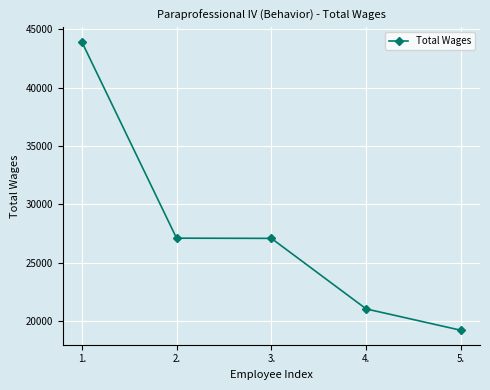

How many distinct data groups are displayed?

1